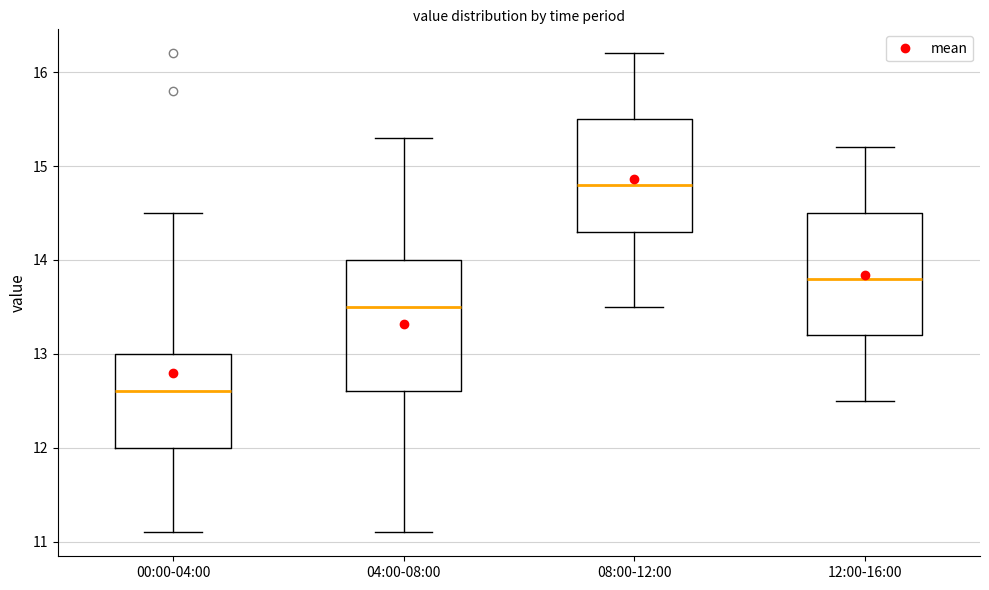

Reading left to right, transcribe this box plot: for each box, give where its median line is, the range the box spans, and where its two whiskers end, as read against the y-axis. The values are not printed on the chart, so give them approximately, as read against the axis.

00:00-04:00: median 12.6, box 12.0 to 13.0, whiskers 11.1 to 14.5
04:00-08:00: median 13.5, box 12.6 to 14.0, whiskers 11.1 to 15.3
08:00-12:00: median 14.8, box 14.3 to 15.5, whiskers 13.5 to 16.2
12:00-16:00: median 13.8, box 13.2 to 14.5, whiskers 12.5 to 15.2